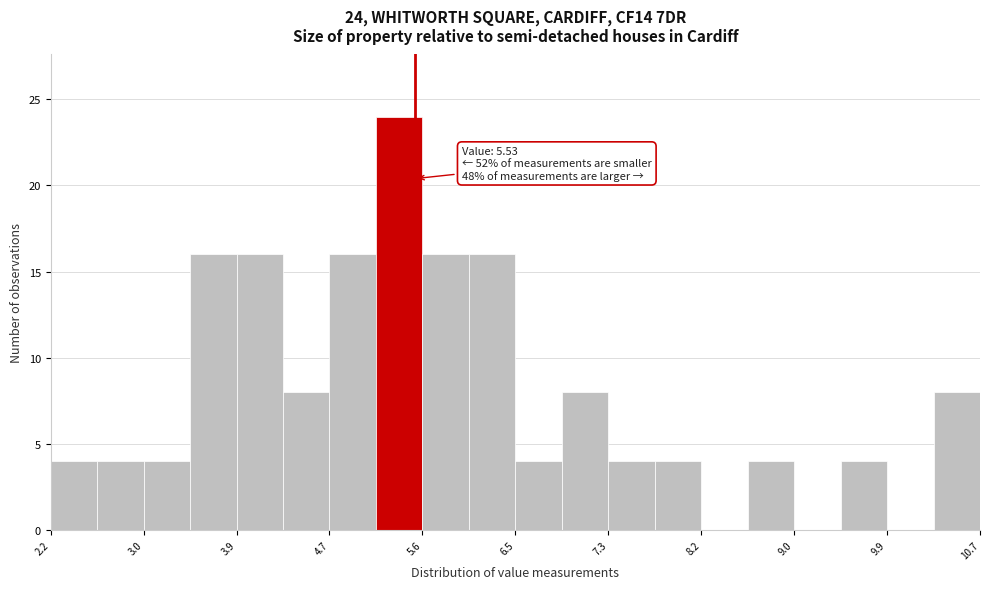

Over which range of the x-axis is the bar tallest?

5.2 to 5.6